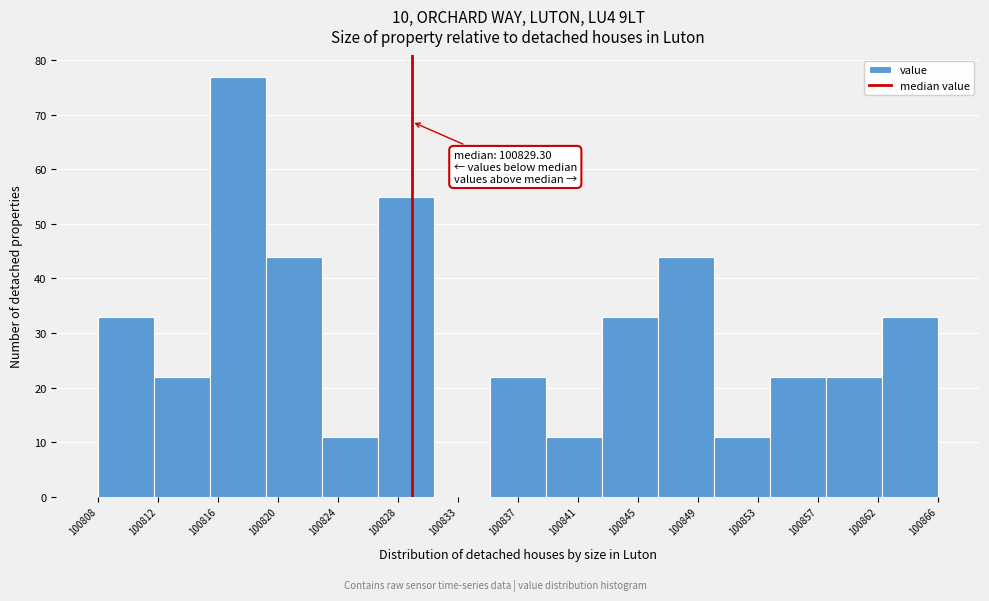

Over which range of the x-axis is the bar tallest?

100815.5 to 100819.0